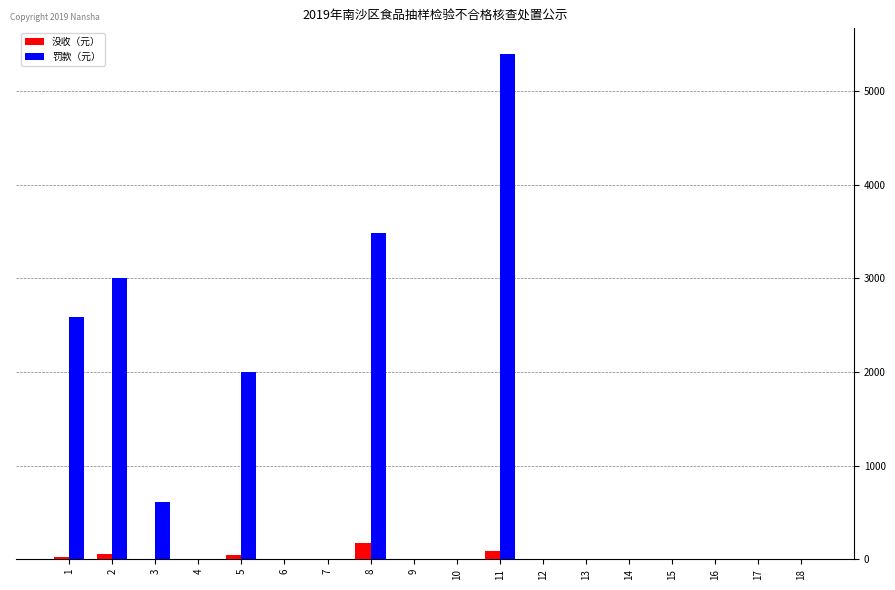

What is the average value of the 没收（元） series?

21.5